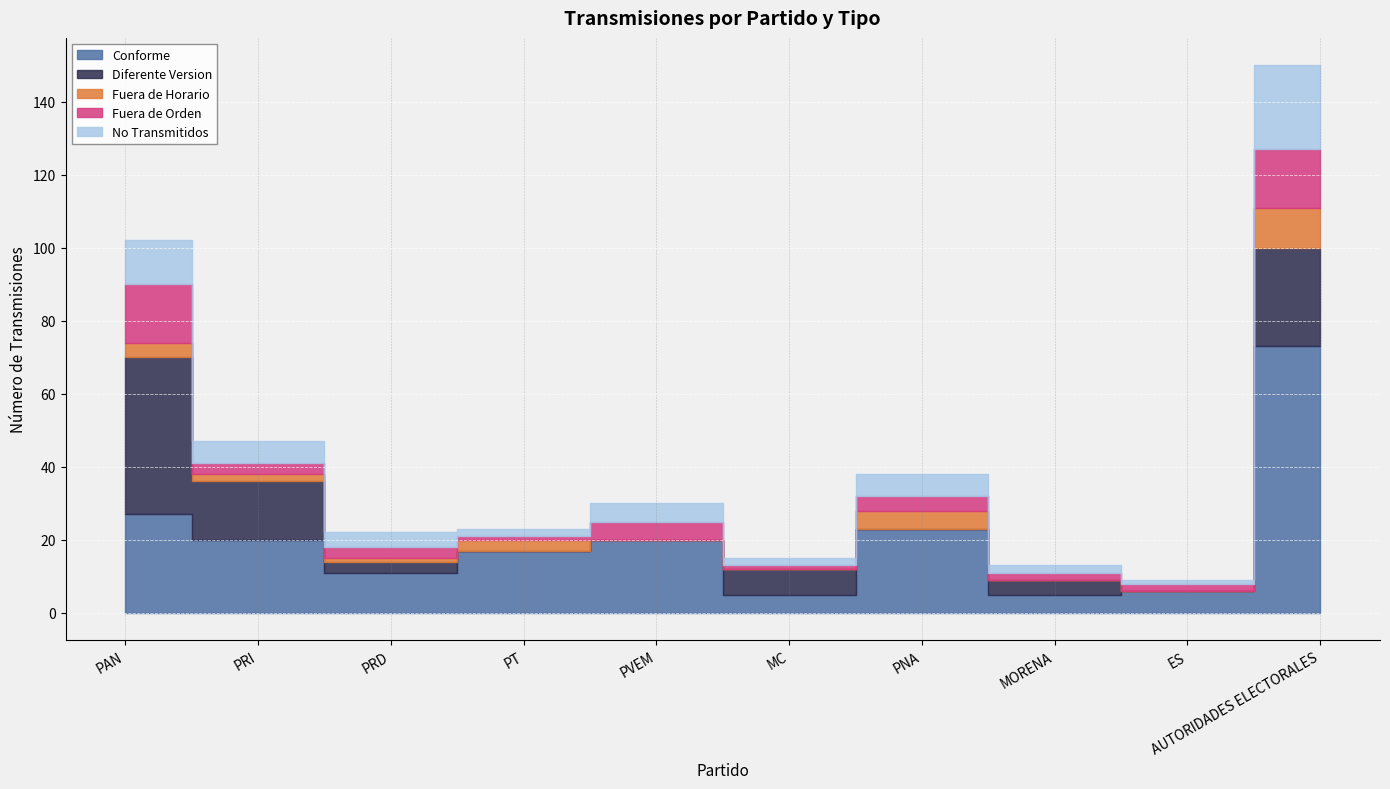

Reading right to left, transcribe all the data shown in this chart.

Conforme: AUTORIDADES ELECTORALES=73	ES=6	MORENA=5	PNA=23	MC=5	PVEM=20	PT=17	PRD=11	PRI=20	PAN=27
Diferente Version: AUTORIDADES ELECTORALES=27	ES=0	MORENA=4	PNA=0	MC=7	PVEM=0	PT=0	PRD=3	PRI=16	PAN=43
Fuera de Horario: AUTORIDADES ELECTORALES=11	ES=0	MORENA=0	PNA=5	MC=0	PVEM=0	PT=3	PRD=1	PRI=2	PAN=4
Fuera de Orden: AUTORIDADES ELECTORALES=16	ES=2	MORENA=2	PNA=4	MC=1	PVEM=5	PT=1	PRD=3	PRI=3	PAN=16
No Transmitidos: AUTORIDADES ELECTORALES=23	ES=1	MORENA=2	PNA=6	MC=2	PVEM=5	PT=2	PRD=4	PRI=6	PAN=12